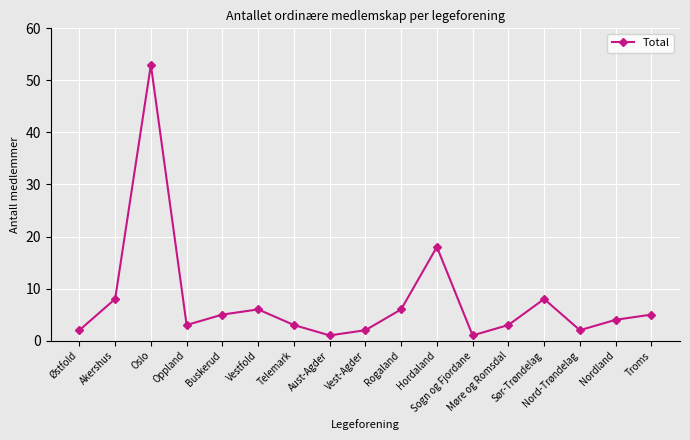

How many lines are shown in the chart?

1